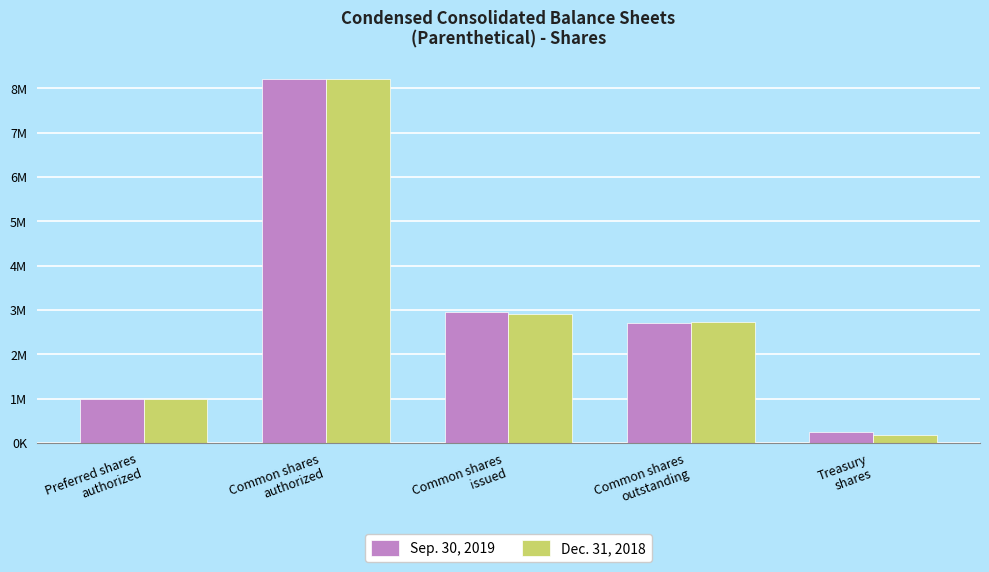

List the labels in order of Dec. 31, 2018 value, smallest first.

Treasury
shares, Preferred shares
authorized, Common shares
outstanding, Common shares
issued, Common shares
authorized